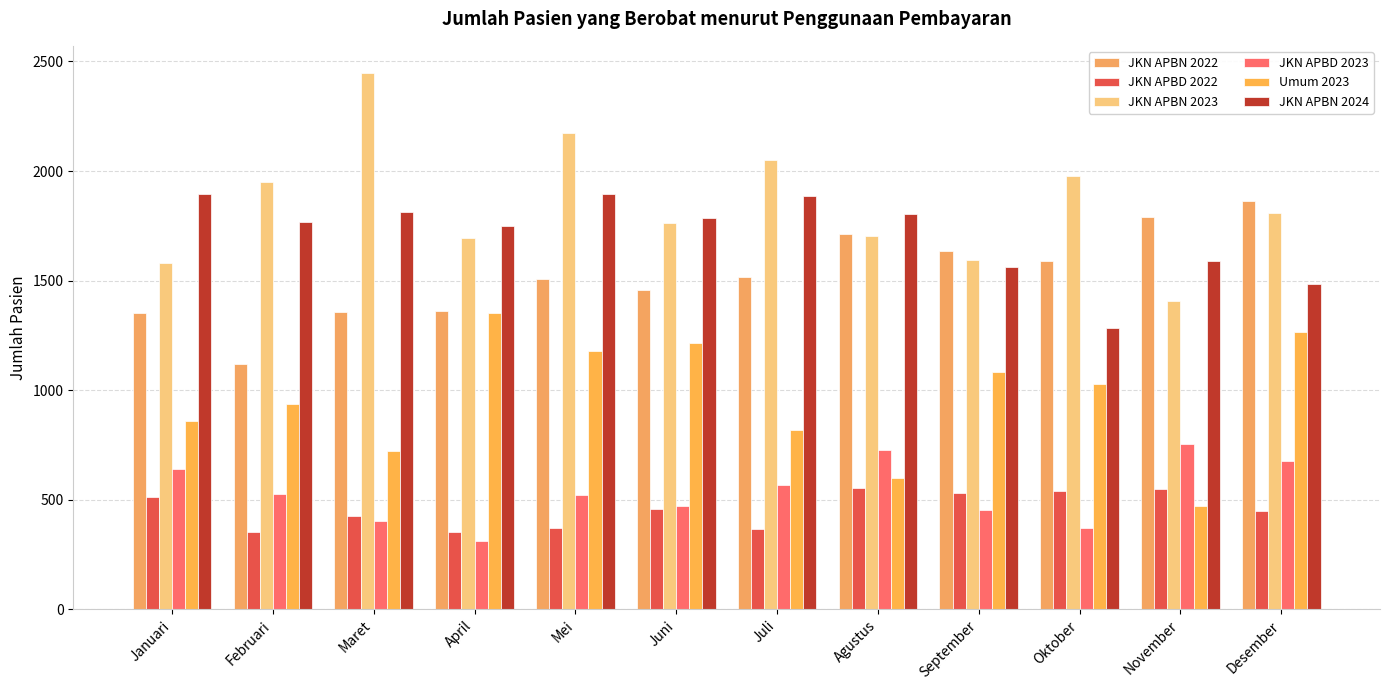

How many data points does each series have?

12